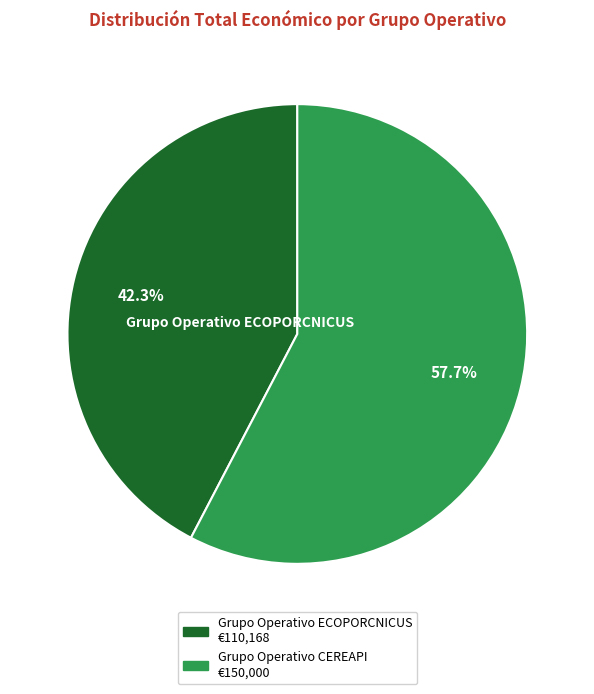

What percentage is the Grupo Operativo CEREAPI slice, to the nearest percent?

58%